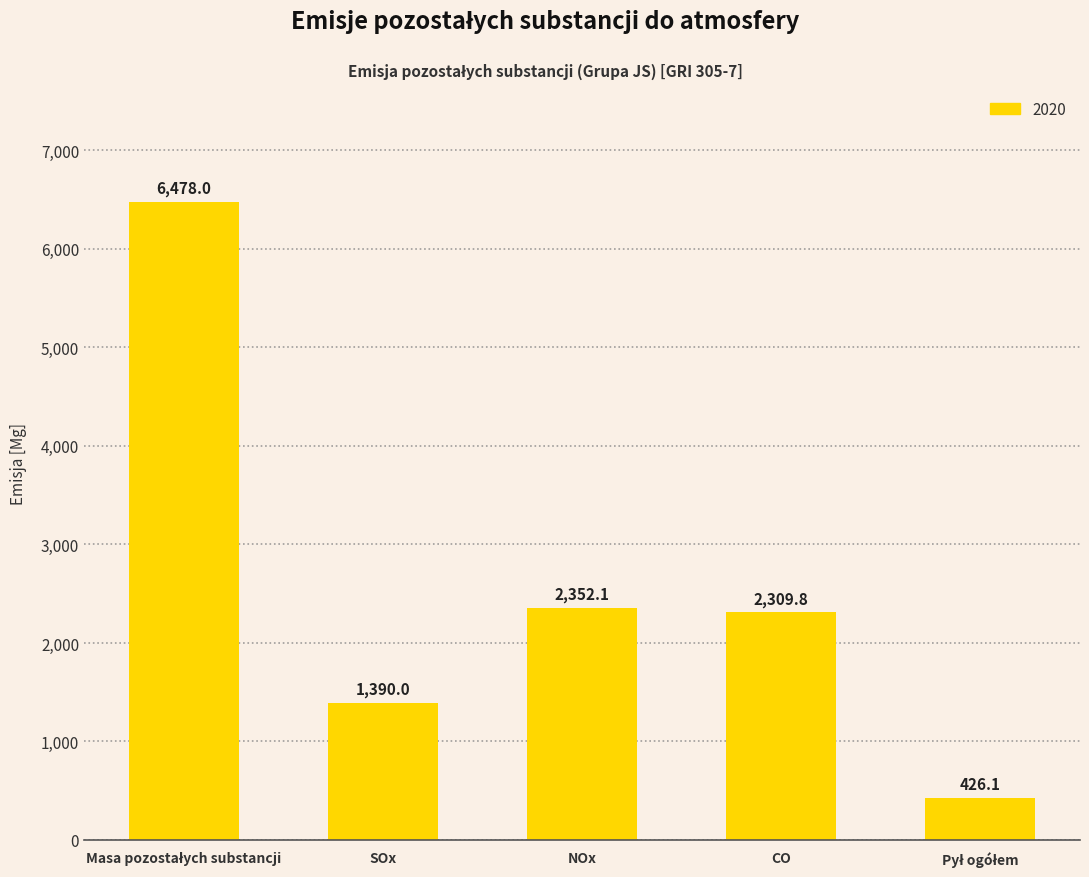

What is the label of the 3rd bar from the right?

NOx